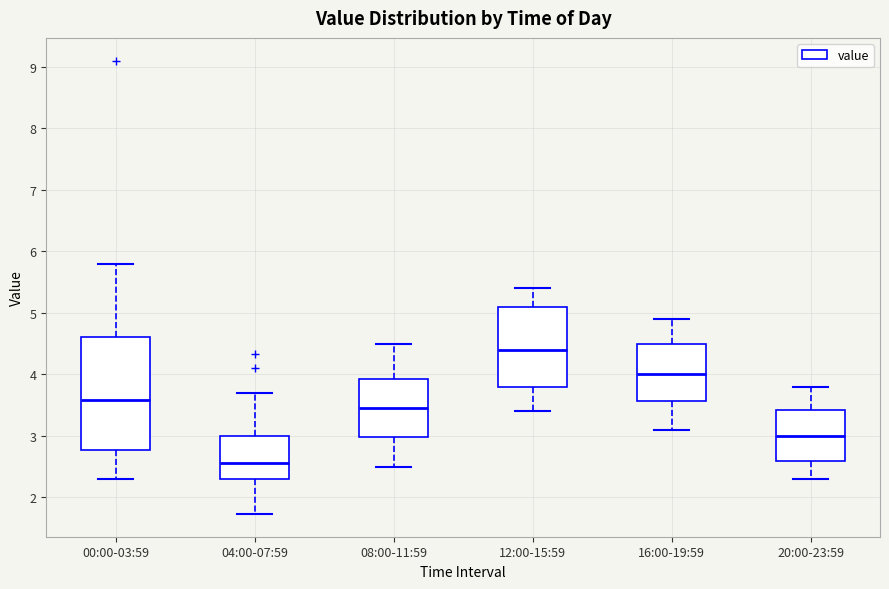

Which box is the tallest, from its lower edge to its upper edge?

00:00-03:59